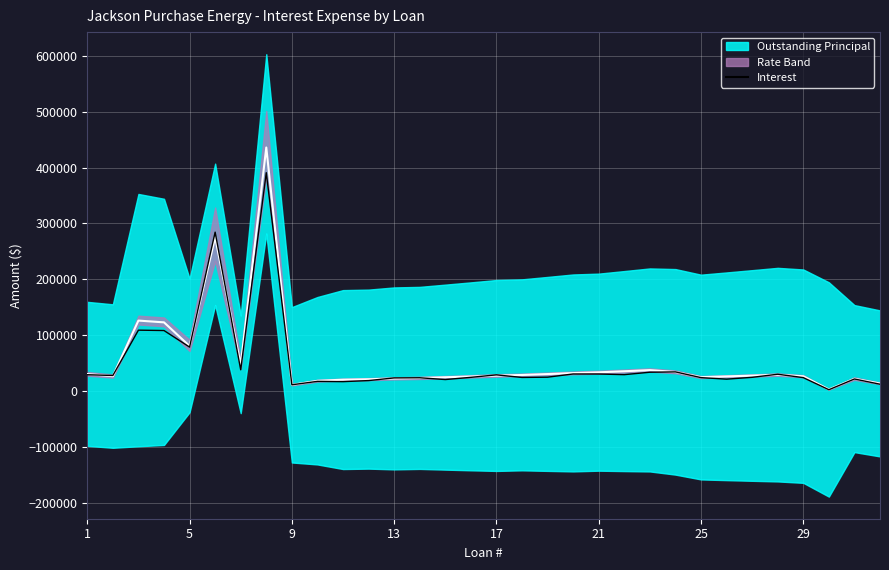

What is the change in value from 13 to 21?

+5559.4